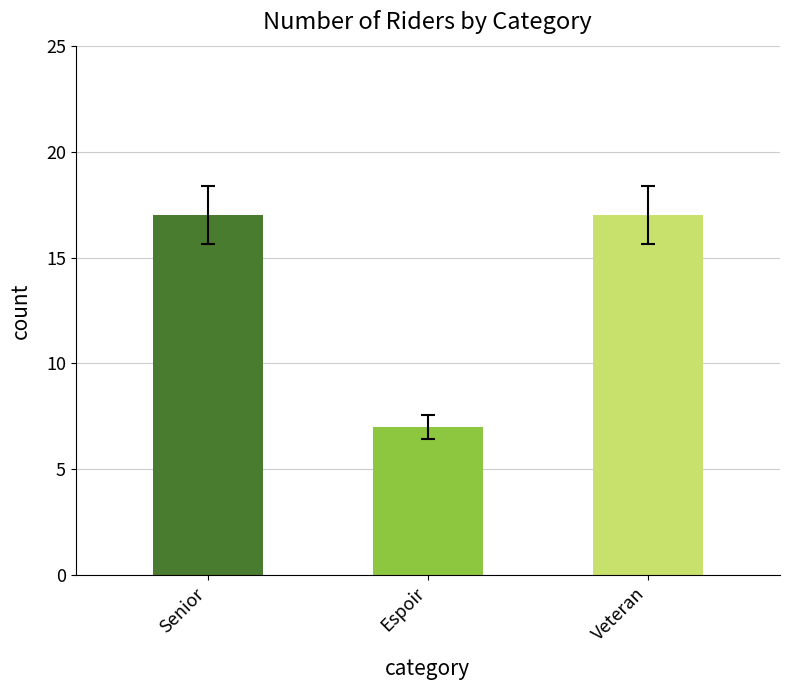

Approximately how many times larger is the value at Veteran compared to Senior?

1.0